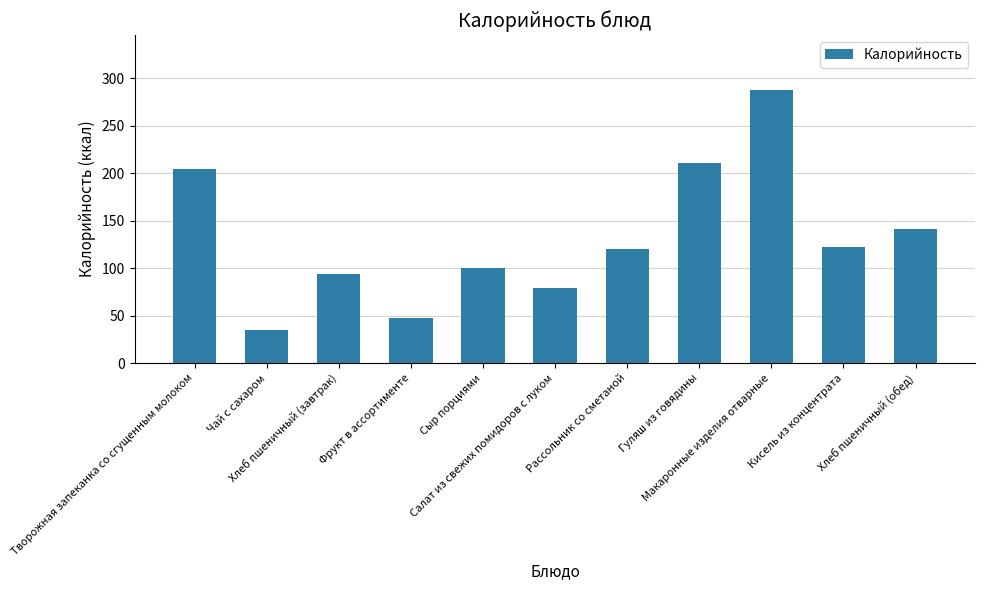

Reading left to right, transcribe all the data shown in this chart.

204.0	35.0	94.0	47.0	100.2	79.1	120.0	211.0	288.0	122.0	141.0